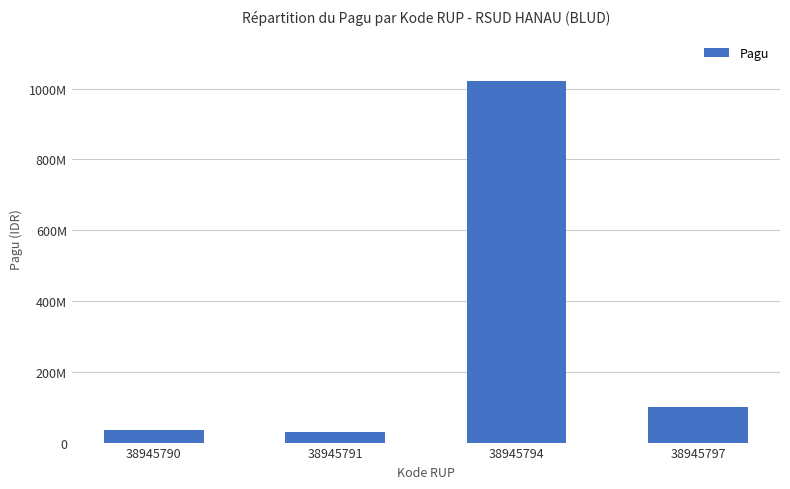

Does the chart contain any negative values?

No